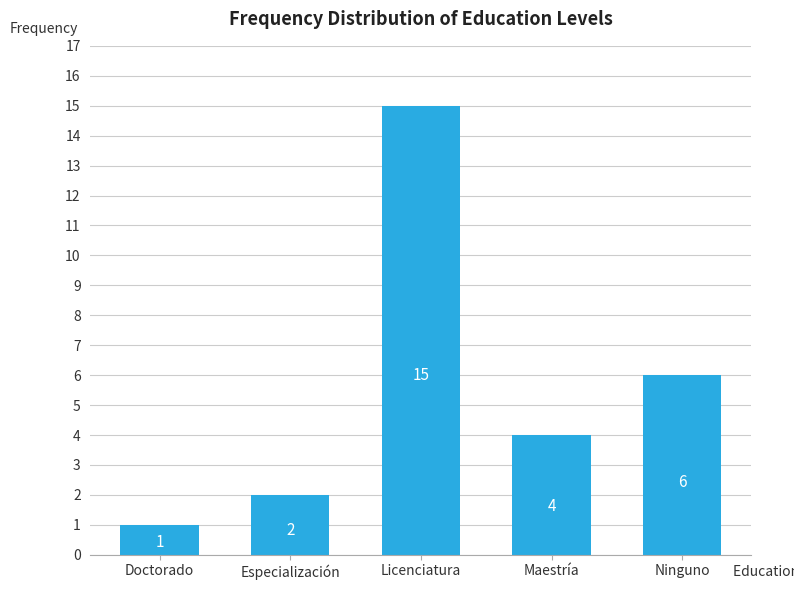

Reading right to left, transcribe all the data shown in this chart.

6	4	15	2	1